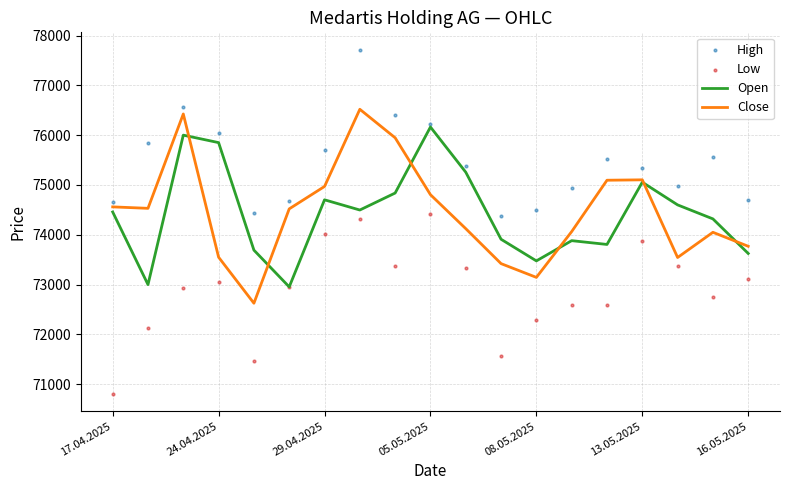

What are all the series names shown in the legend?

Open, Close, High, Low